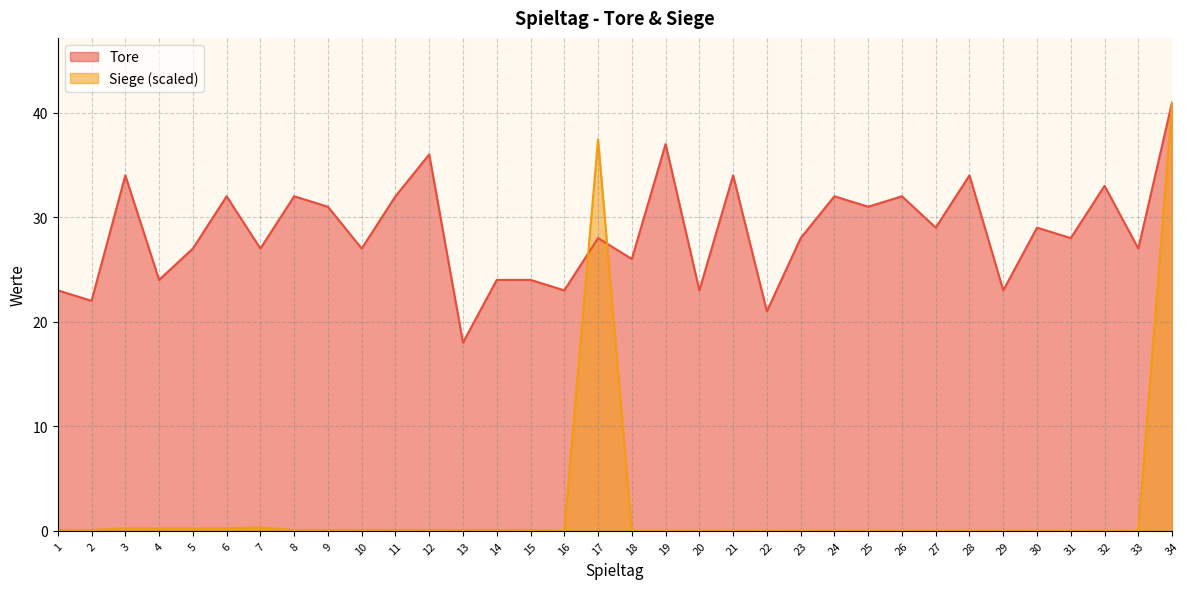

What are all the series names shown in the legend?

Tore, Siege (scaled)